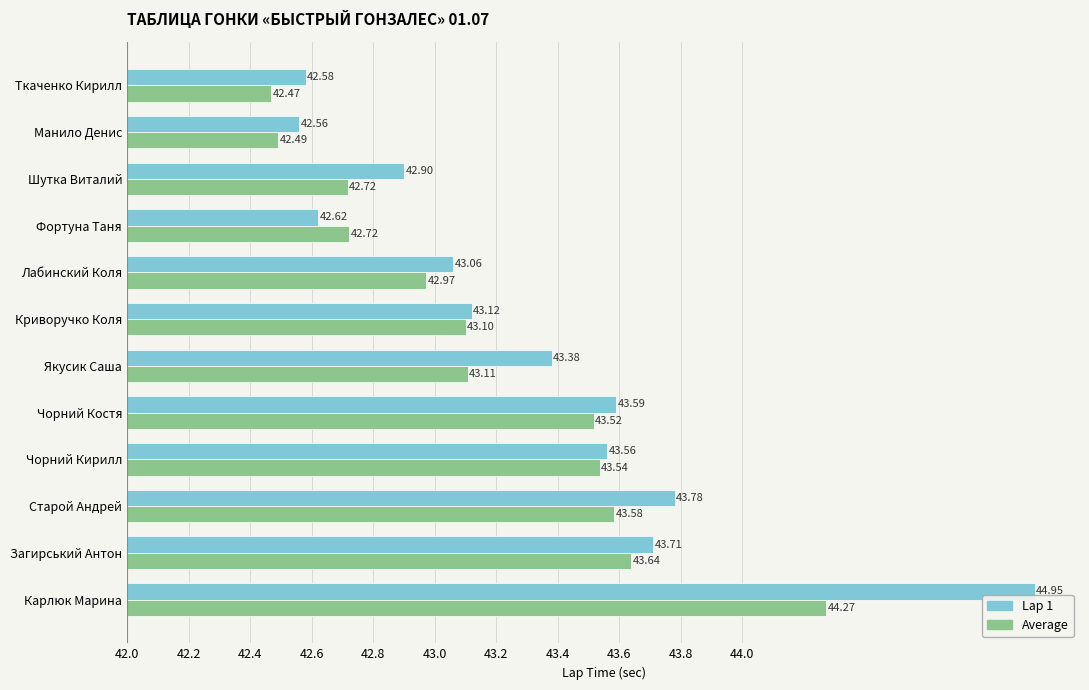

What are all the series names shown in the legend?

Lap 1, Average